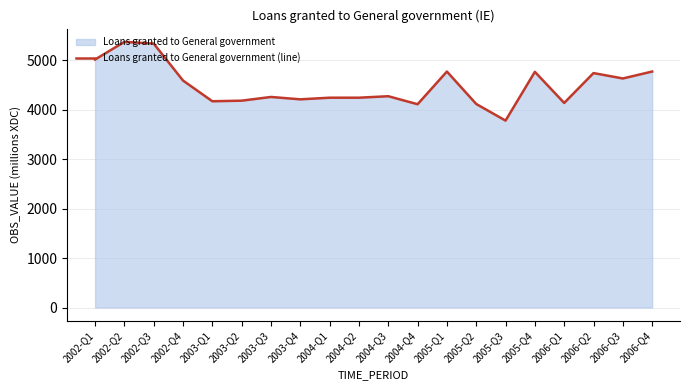

At which category does the data reach its first local peak?

2002-Q2